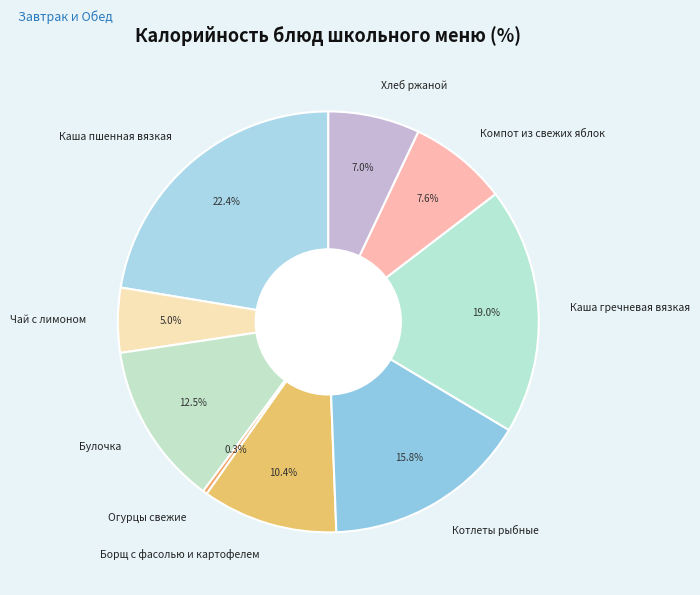

What percentage do Каша пшенная вязкая and Булочка together represent?

34.9%